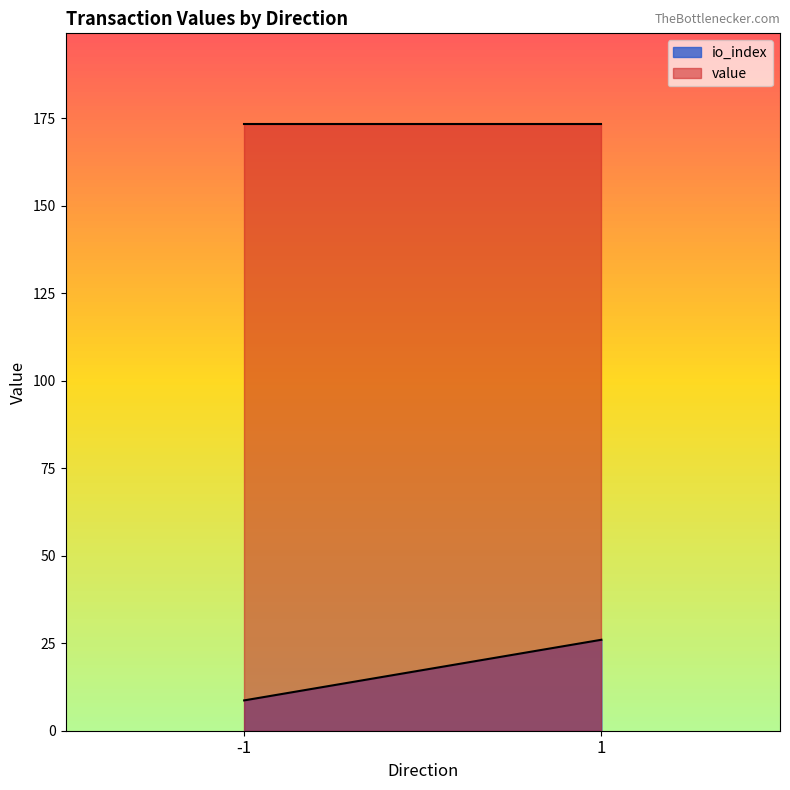

Is it true that value equals 0.2 at 1?

False